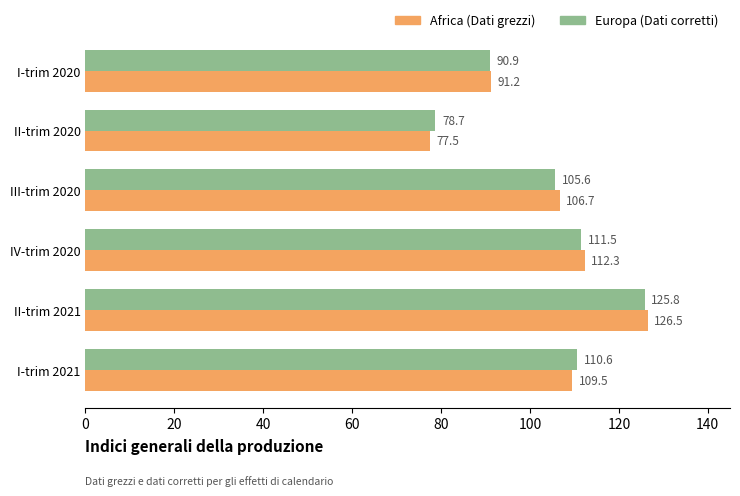

What is the total value across all series at III-trim 2020?

212.3